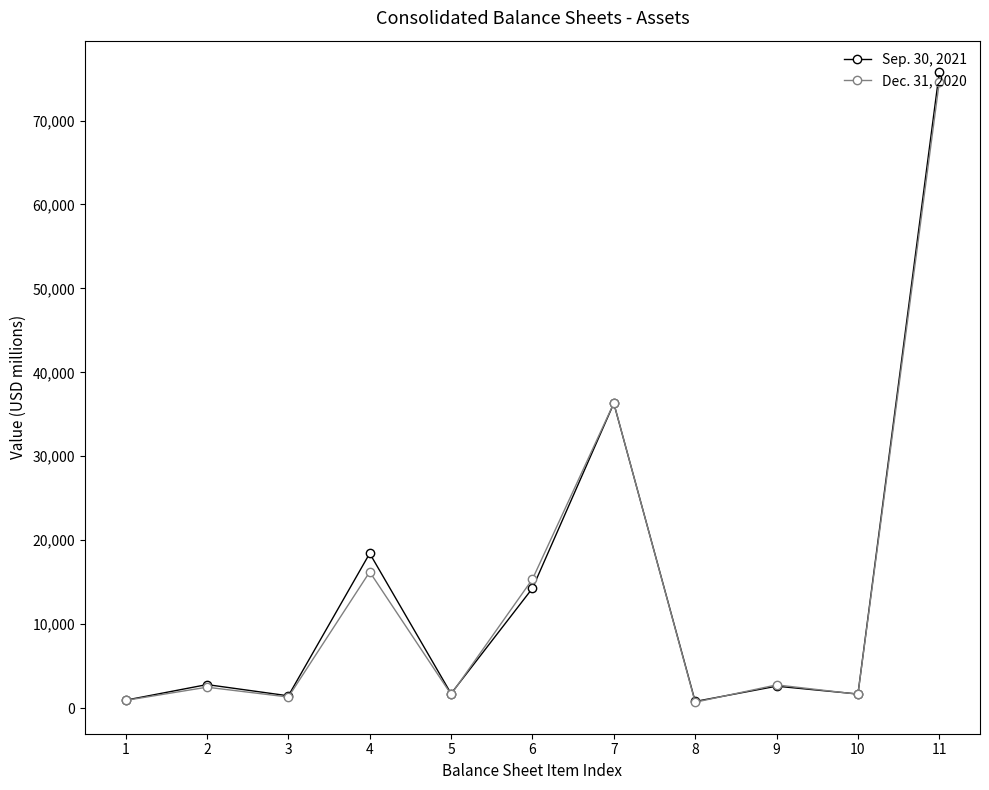

True or false: Sep. 30, 2021 has a value of 36303 at 7.

True